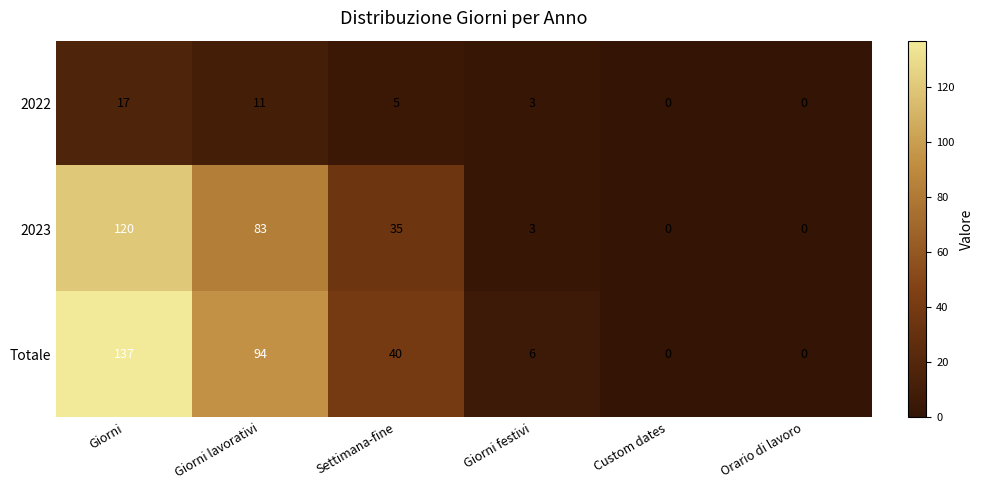

What is the maximum value for Totale?

137